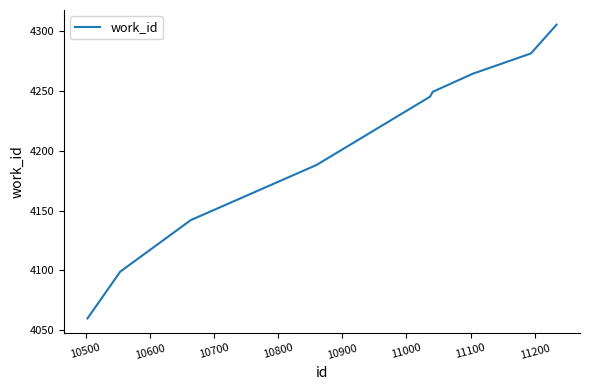

What is the difference between the maximum and minimum values?

245